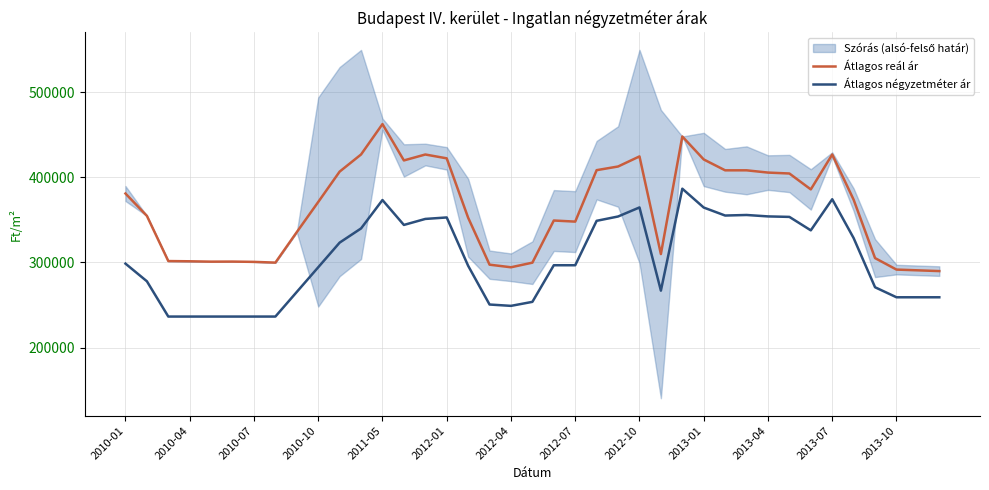

Reading left to right, extract all data points from this chart.

Átlagos reál ár: 381095	354830	301686	301425	300992	301078	300732	299870	335754	371134	406852	427000	462739	419993	426960	422458	352657	297442	294391	299799	349358	348062	408560	412855	424714	309914	448136	421148	408365	408375	405719	404634	385942	426954	373806	305173	291673	290785	289903
Átlagos négyzetméter ár: 298675	277930	236440	236440	236440	236440	236440	236440	265416	294391	323367	340056	373433	344157	351217	352955	296152	250591	249018	253728	296777	296777	349007	354076	364726	266911	386764	364614	355208	355863	354190	353609	337797	374369	328696	270897	259111	259111	259111